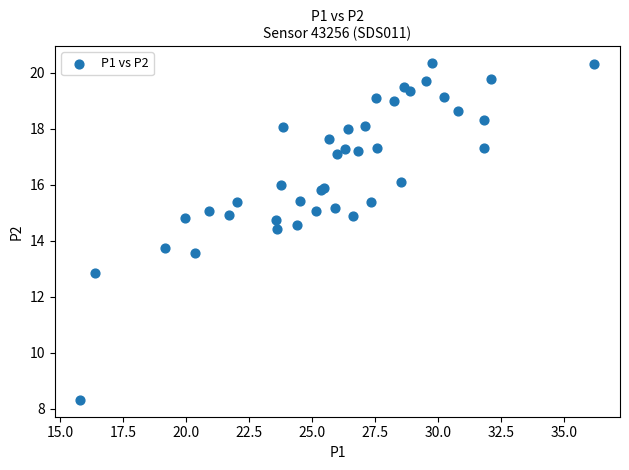

What Y value in the scatter plot is closest to 14?

13.8